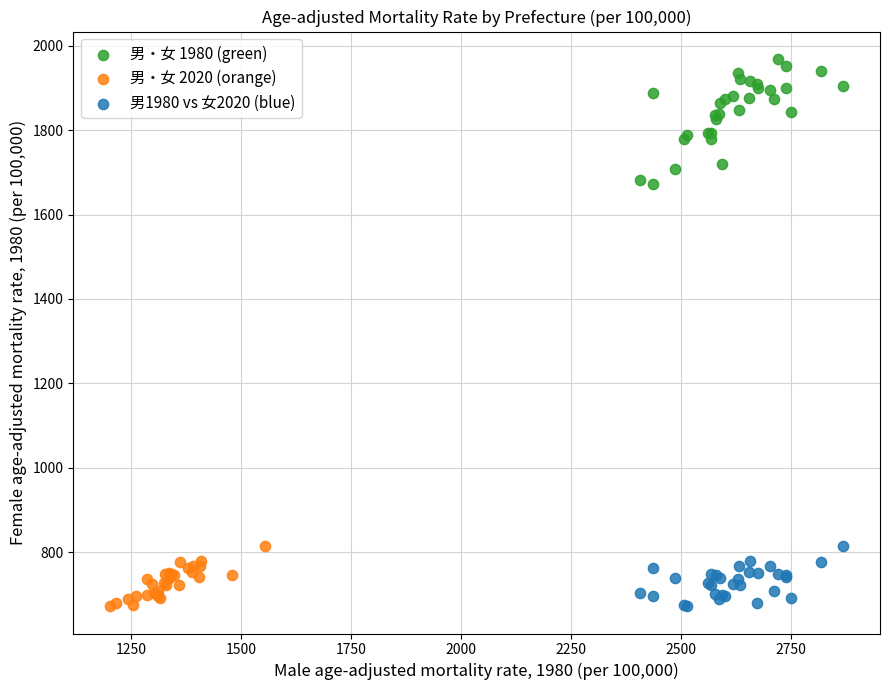

Which series reaches the maximum Y coordinate?

男・女 1980 (green)